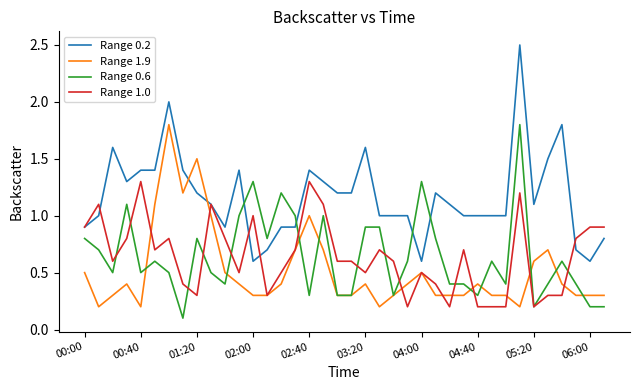

What is the maximum value for Range 1.9?

1.8